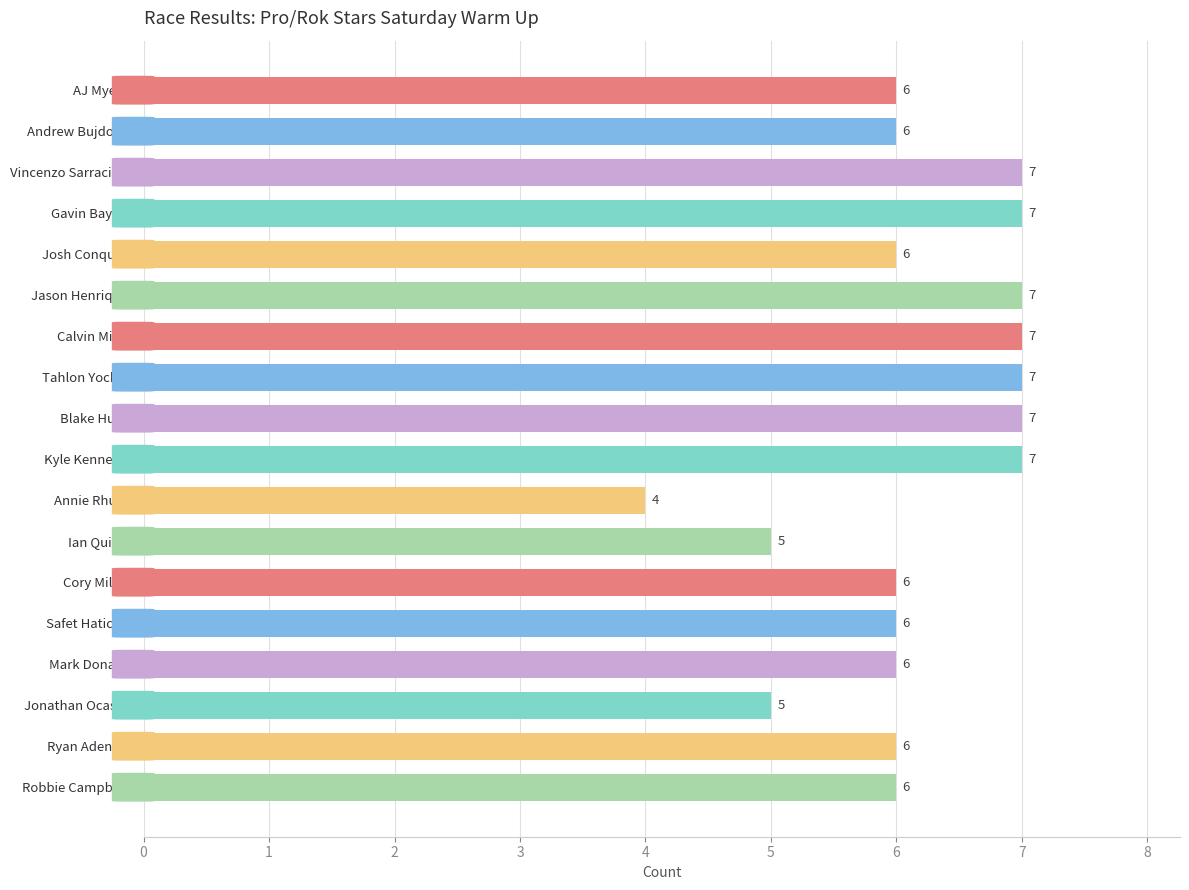

Reading bottom to top, extract all data points from this chart.

Robbie Campbell=6	Ryan Aden Jr=6	Jonathan Ocasio=5	Mark Donato=6	Safet Hatic III=6	Cory Milne=6	Ian Quinn=5	Annie Rhule=4	Kyle Kennedy=7	Blake Hunt=7	Tahlon Yockel=7	Calvin Ming=7	Jason Henrique=7	Josh Conquer=6	Gavin Bayliff=7	Vincenzo Sarracino=7	Andrew Bujdoso=6	AJ Myers=6